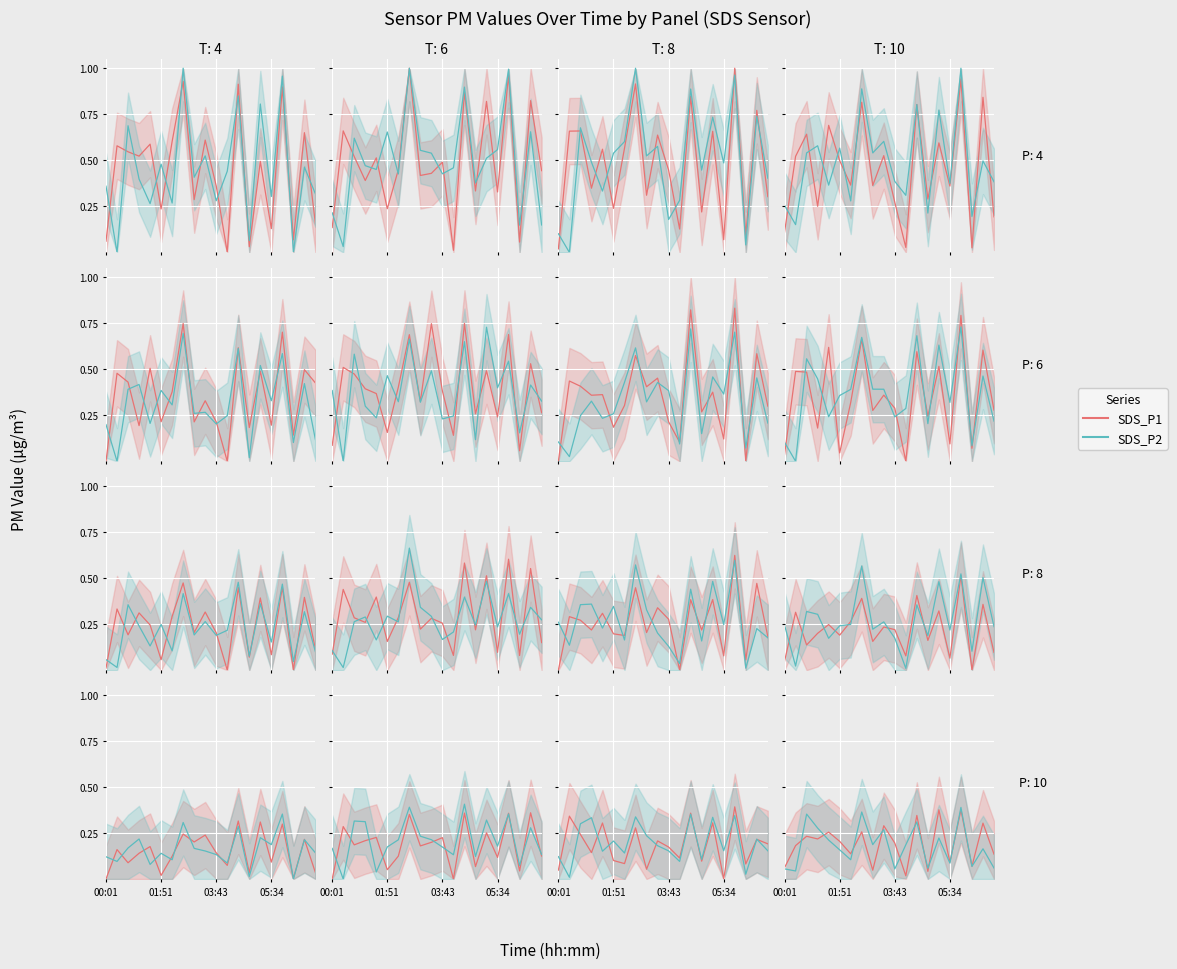

What value does the SDS_P1 series have at 7?

0.3